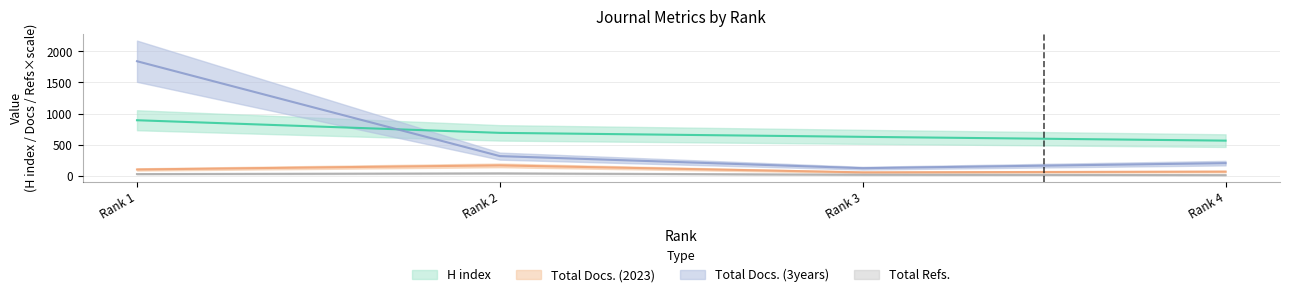

At which label is H index closest to 729?

Rank 2